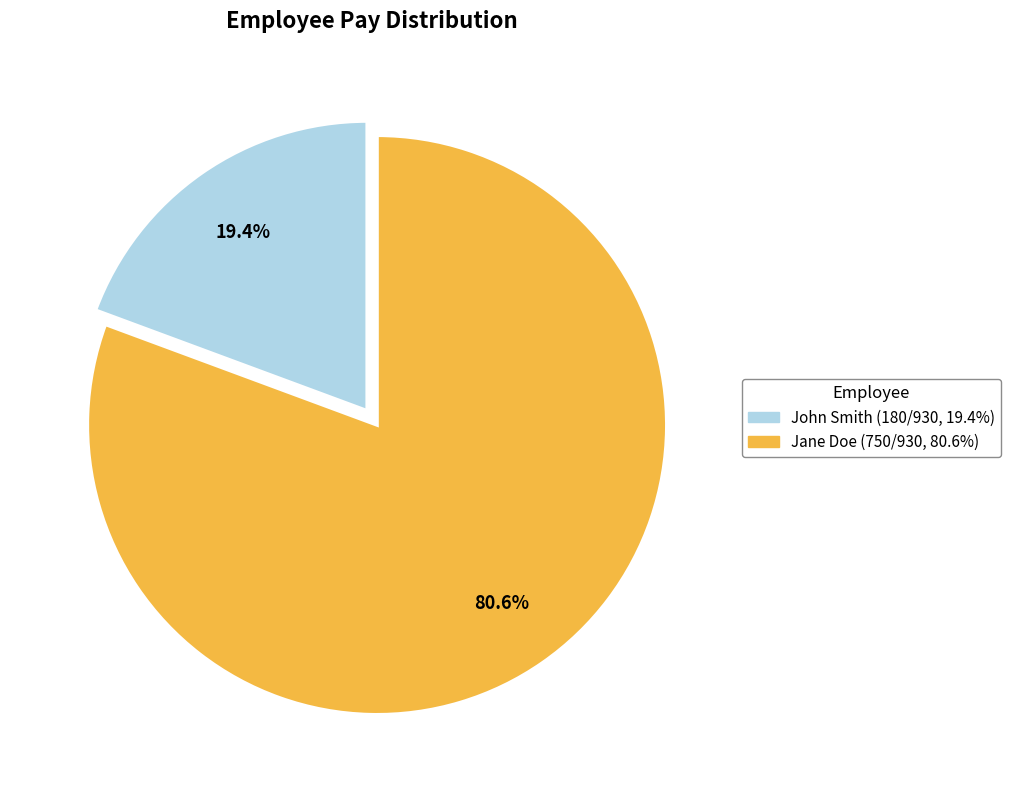

Count the number of slices in the pie.

2